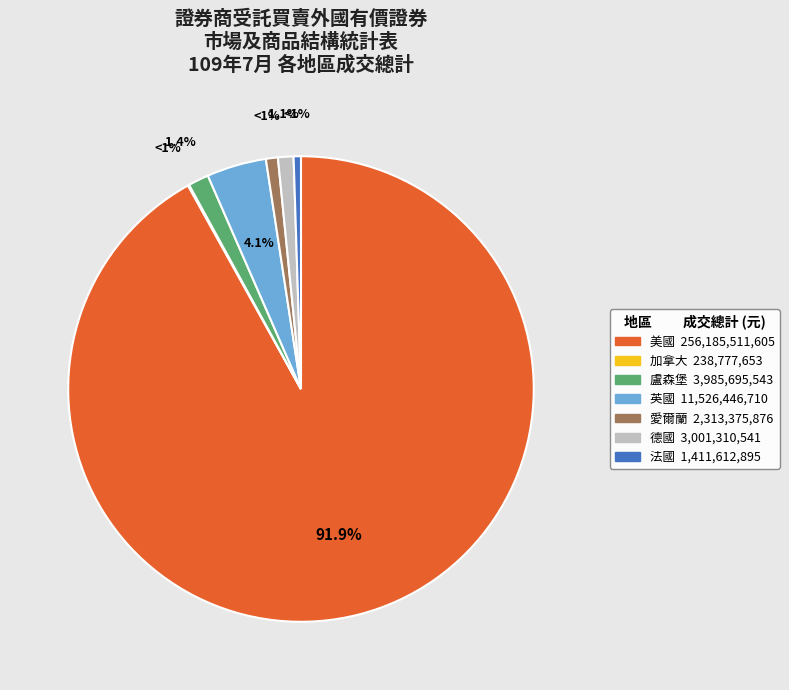

To the nearest percent, what is the difference between the 法國 and 英國 slice percentages?

4%